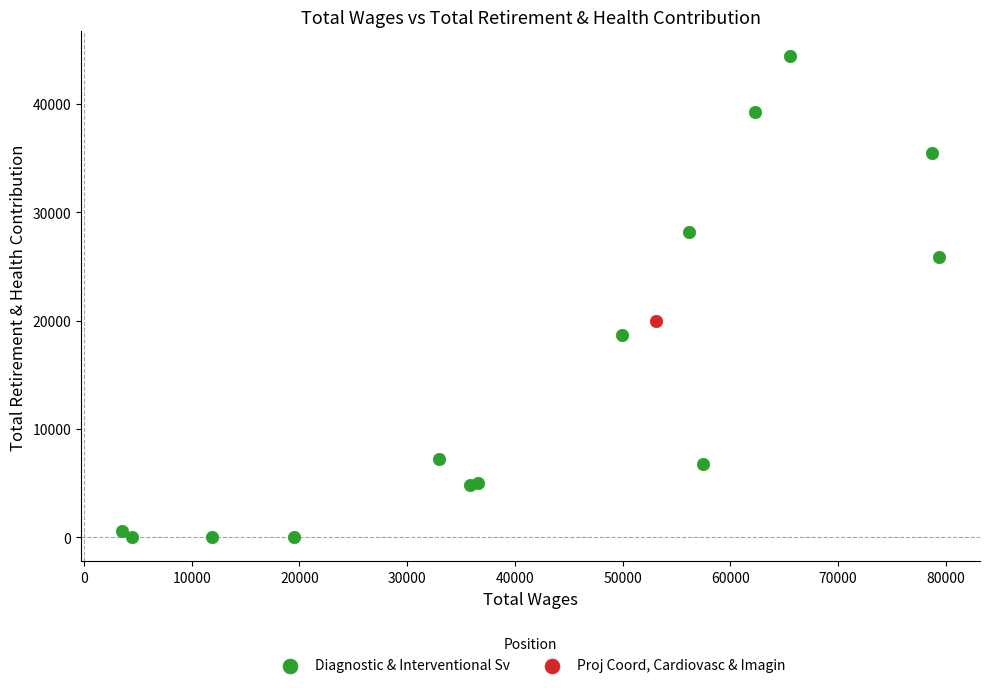

What are all the series names shown in the legend?

Diagnostic & Interventional Sv, Proj Coord, Cardiovasc & Imagin